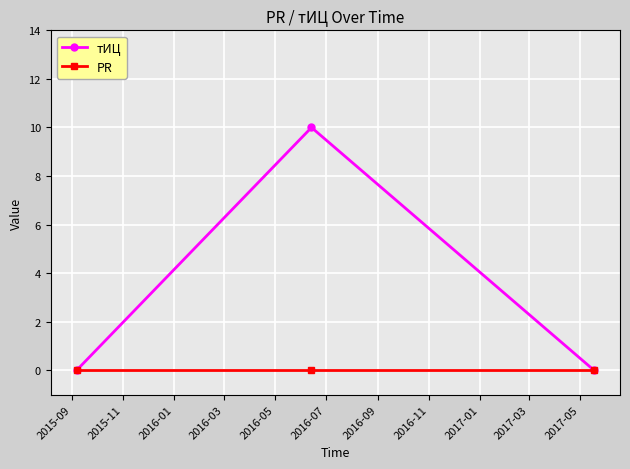

Which series has the widest spread of values?

тИЦ